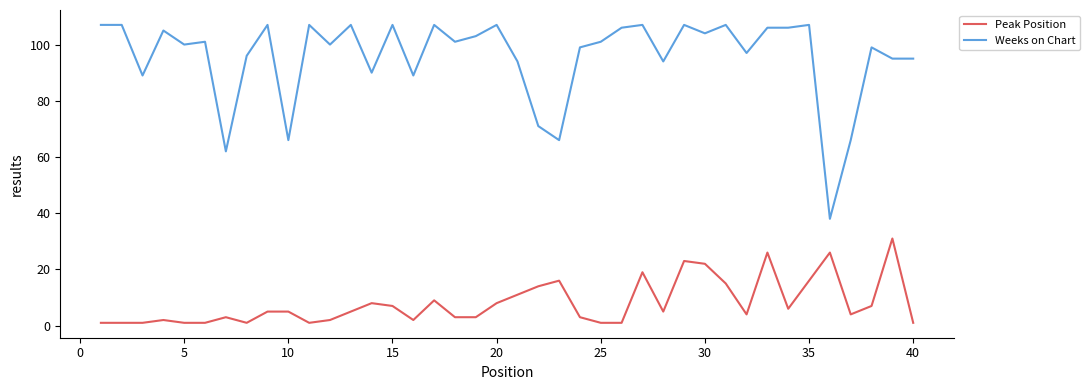

Which series has the largest total across all categories?

Weeks on Chart